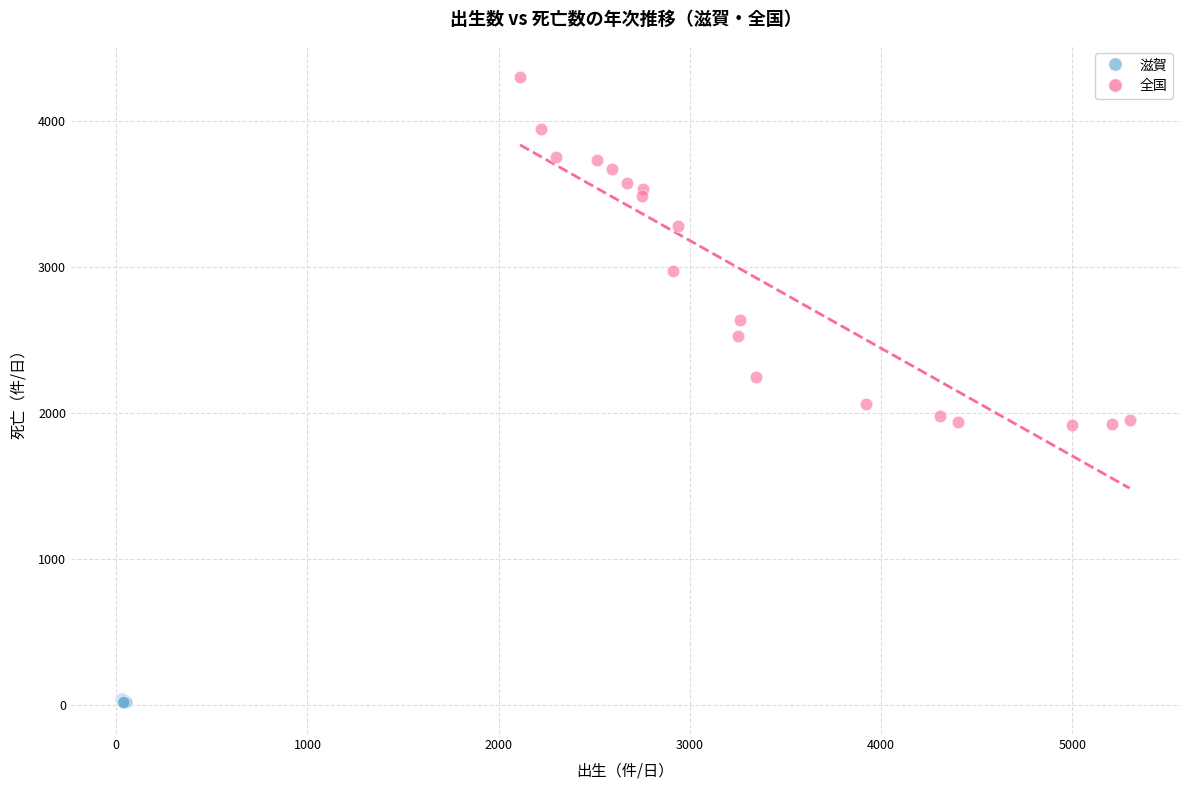

Which series contains the highest Y value?

全国